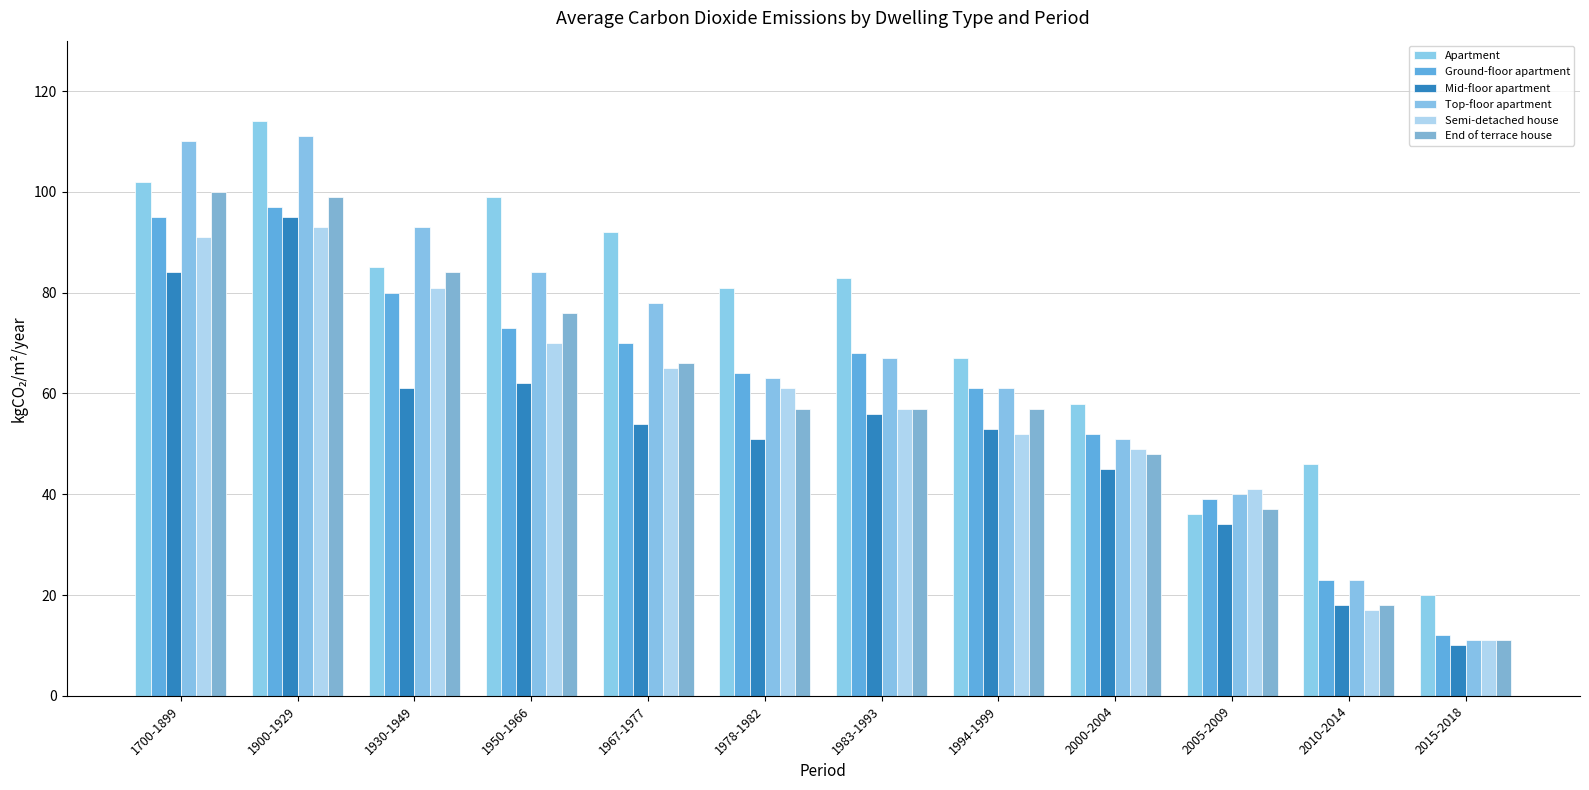

How many values in the Apartment series are below 83?

6